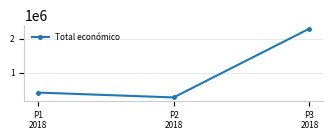

Which category has the lowest value across all series?

P2
2018